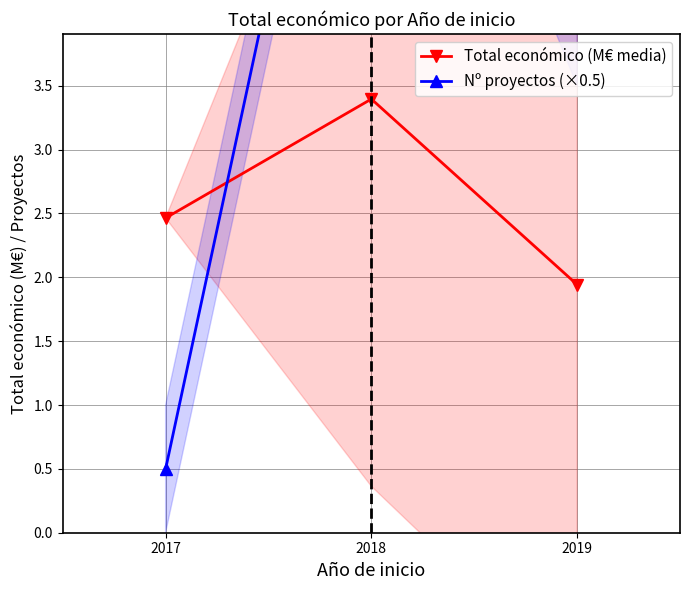

Reading left to right, list all the values displayed in this chart.

Total económico (M€ media): 2017=2.5	2018=3.4	2019=1.9
Nº proyectos (×0.5): 2017=0.5	2018=8.0	2019=4.0